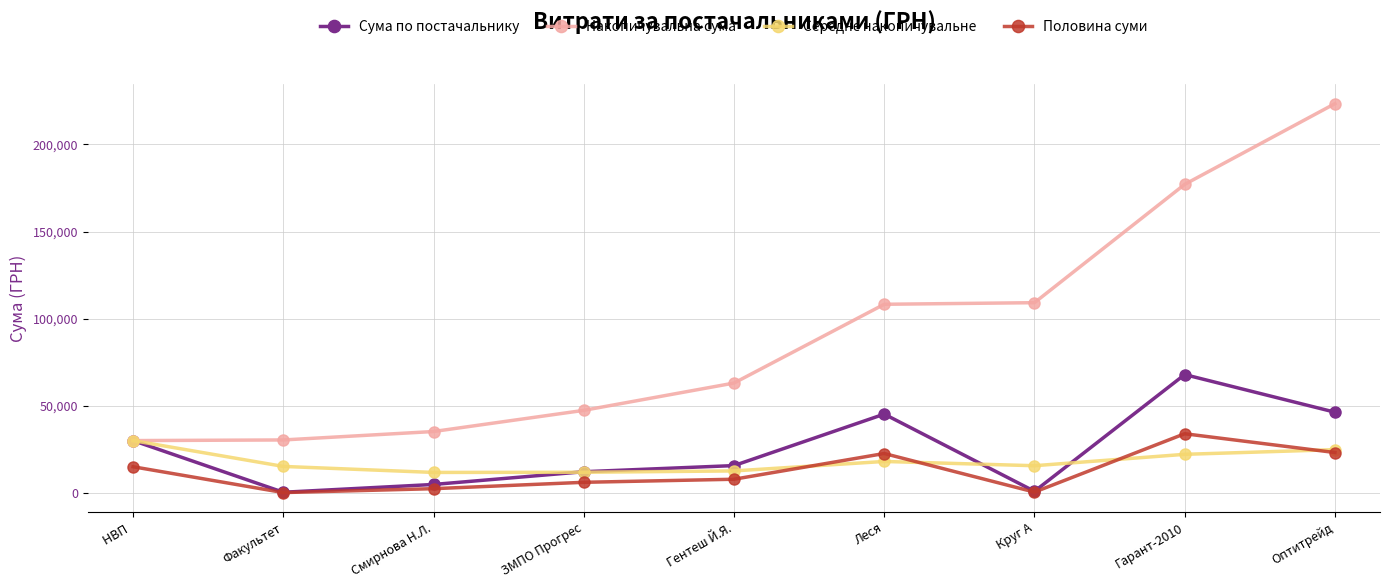

What is the difference between the Сума по постачальнику values at Леся and ЗМПО Прогрес?

33060.5